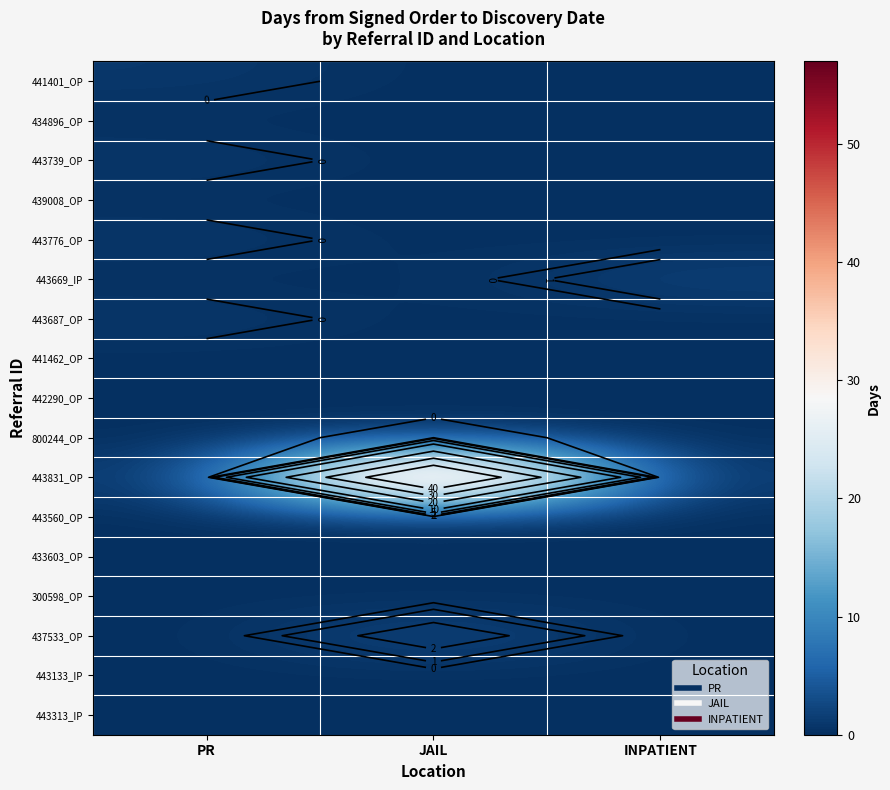

At which category does the chart reach its minimum across all series?

JAIL